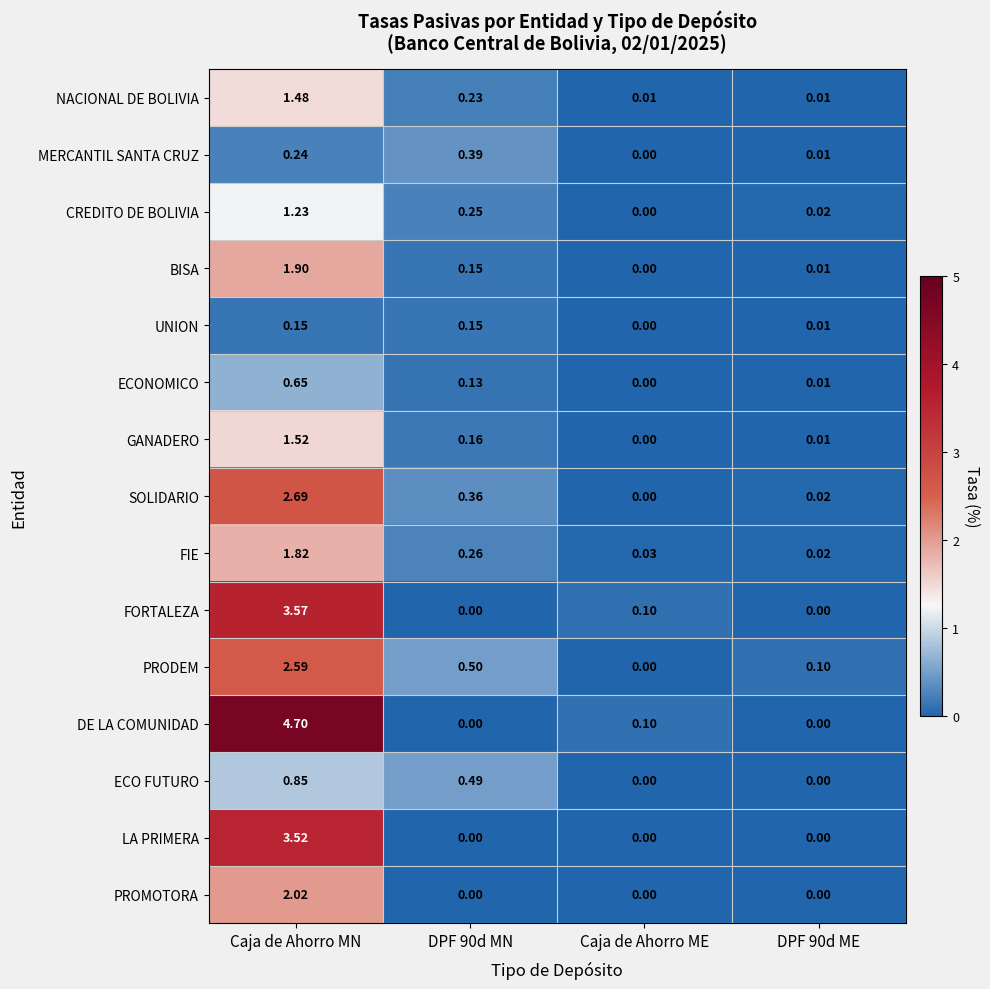

List the series in order of their peak value, lowest first.

UNION, MERCANTIL SANTA CRUZ, ECONOMICO, ECO FUTURO, CREDITO DE BOLIVIA, NACIONAL DE BOLIVIA, GANADERO, FIE, BISA, PROMOTORA, PRODEM, SOLIDARIO, LA PRIMERA, FORTALEZA, DE LA COMUNIDAD